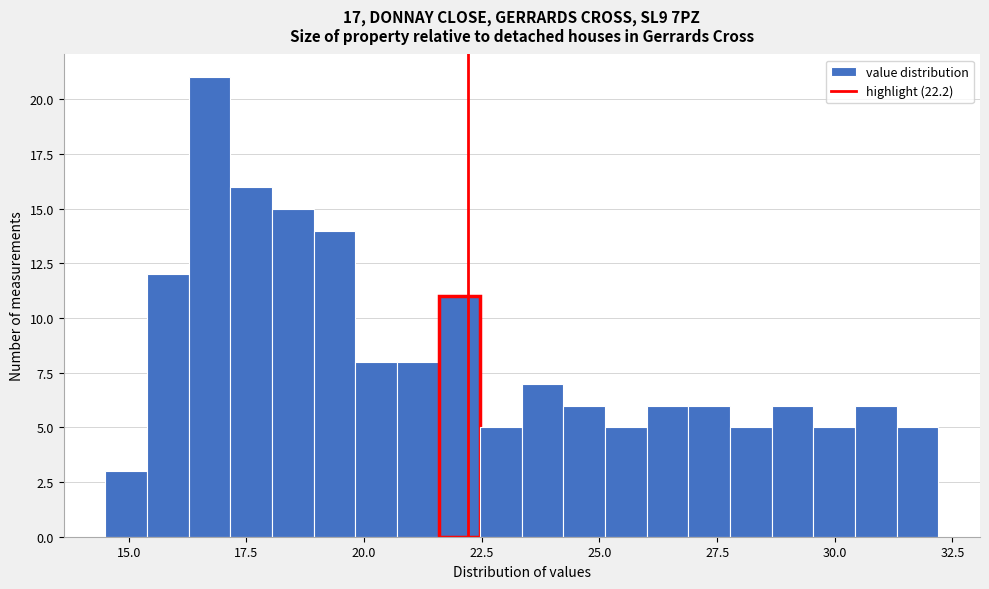

Read against the x-axis, roughly where is the centre of the tallest bar?

16.5